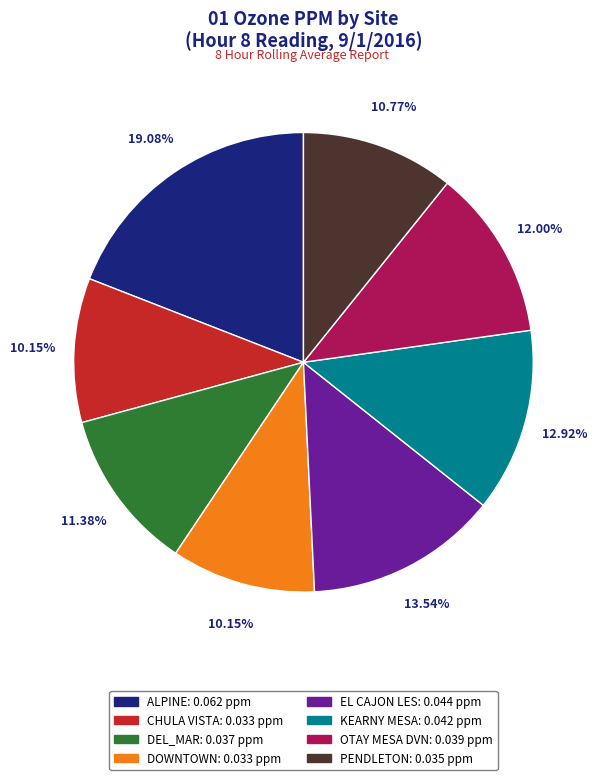

What percentage is the OTAY MESA DVN slice, to the nearest percent?

12%